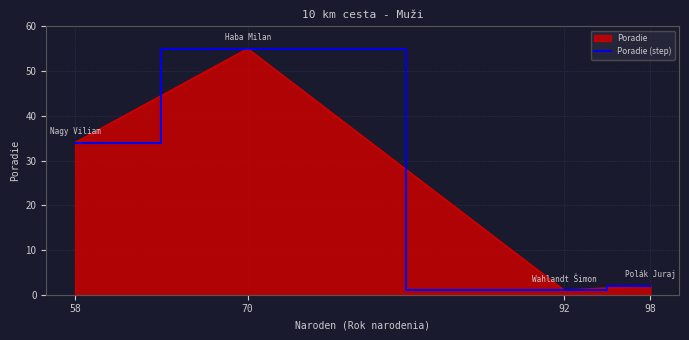

What is the change in value from 70 to 92?

-54